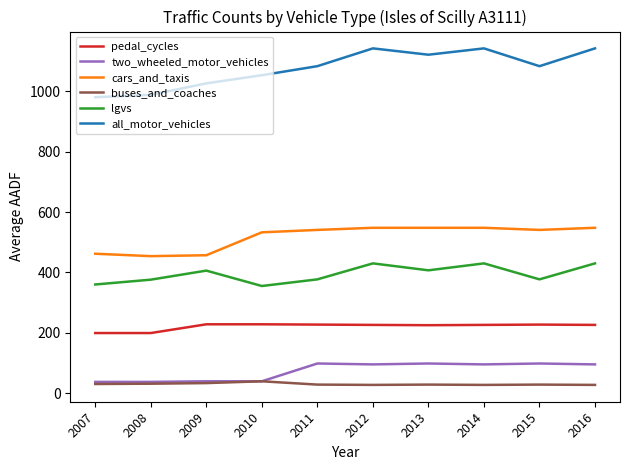

True or false: pedal_cycles and cars_and_taxis intersect in this chart.

False